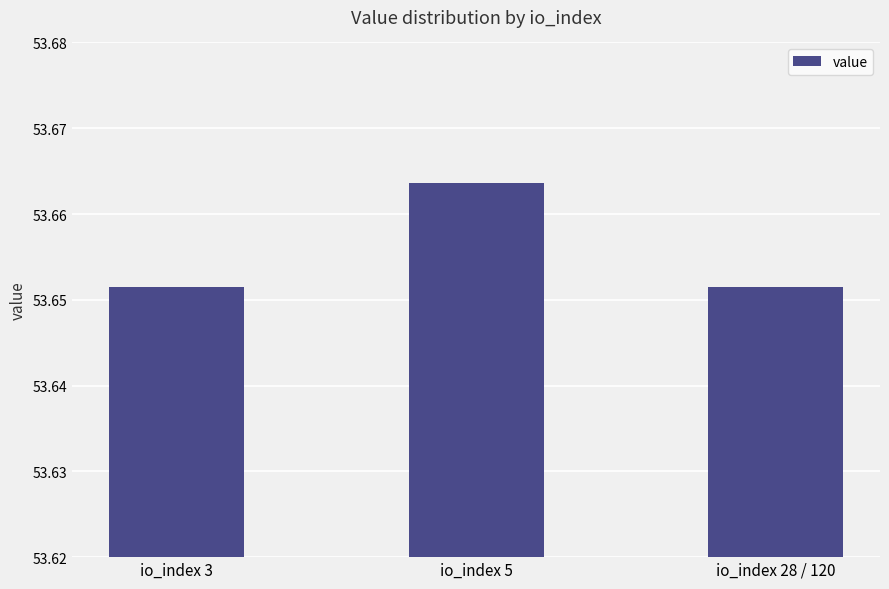

Count the values in the range 53 to 54.

3